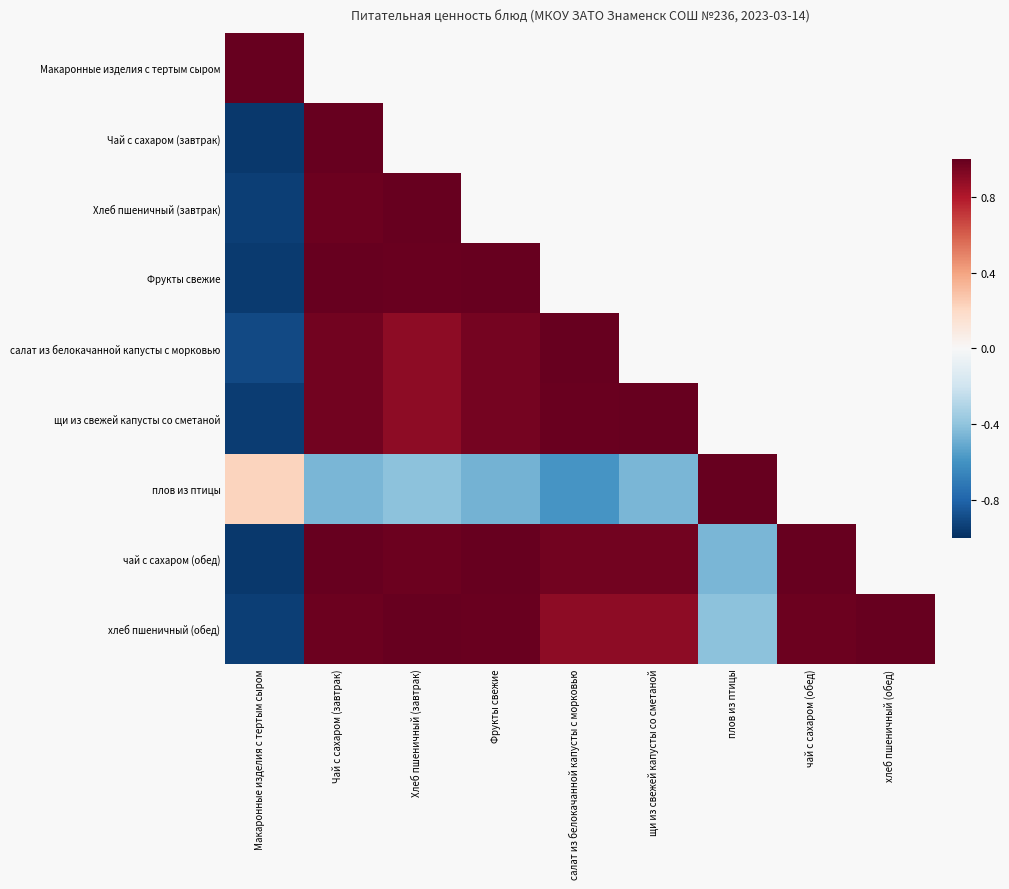

What is the smallest value displayed?

-1.0